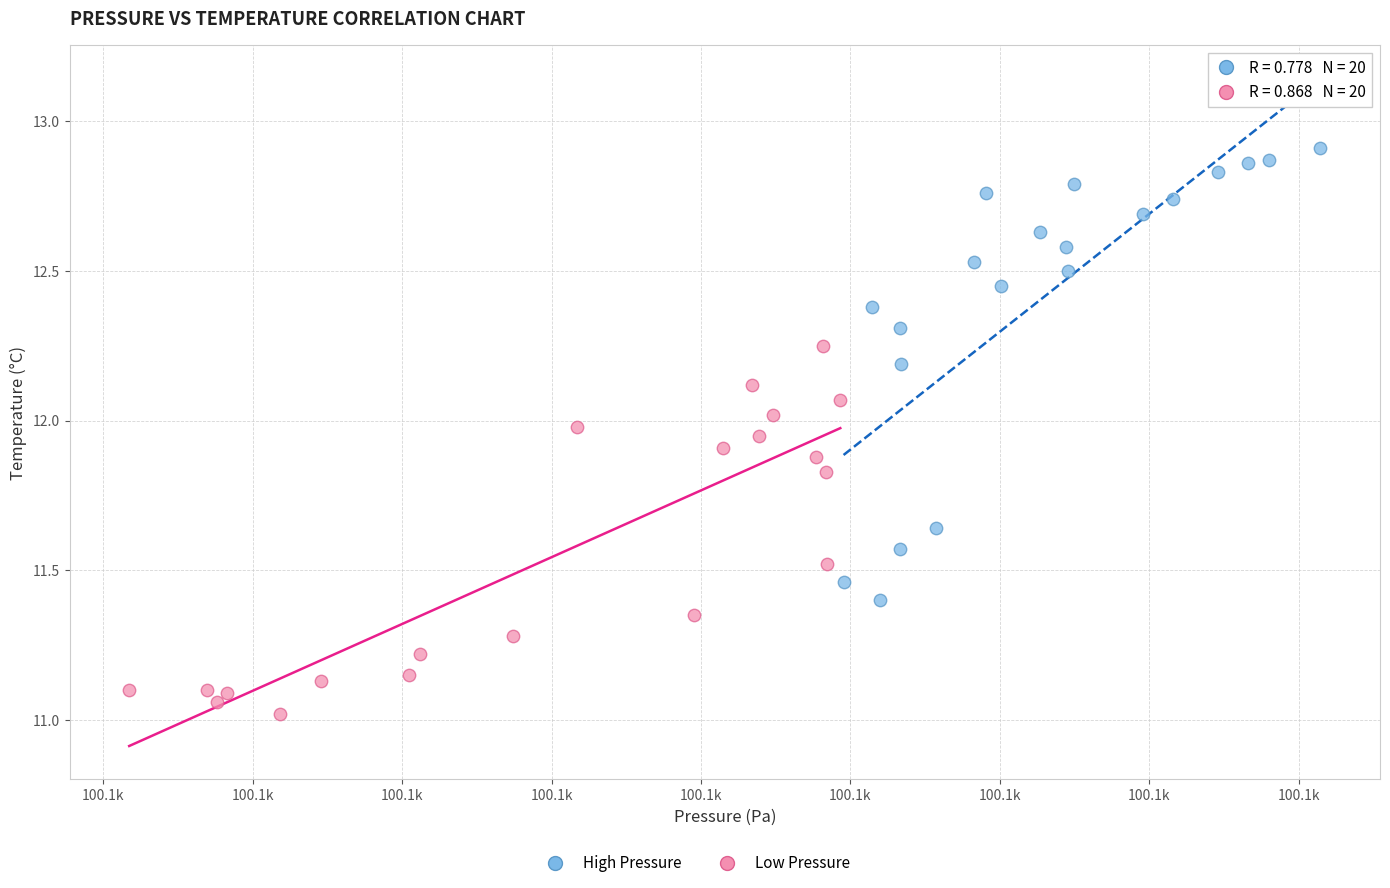

Which series reaches the maximum Y coordinate?

High Pressure